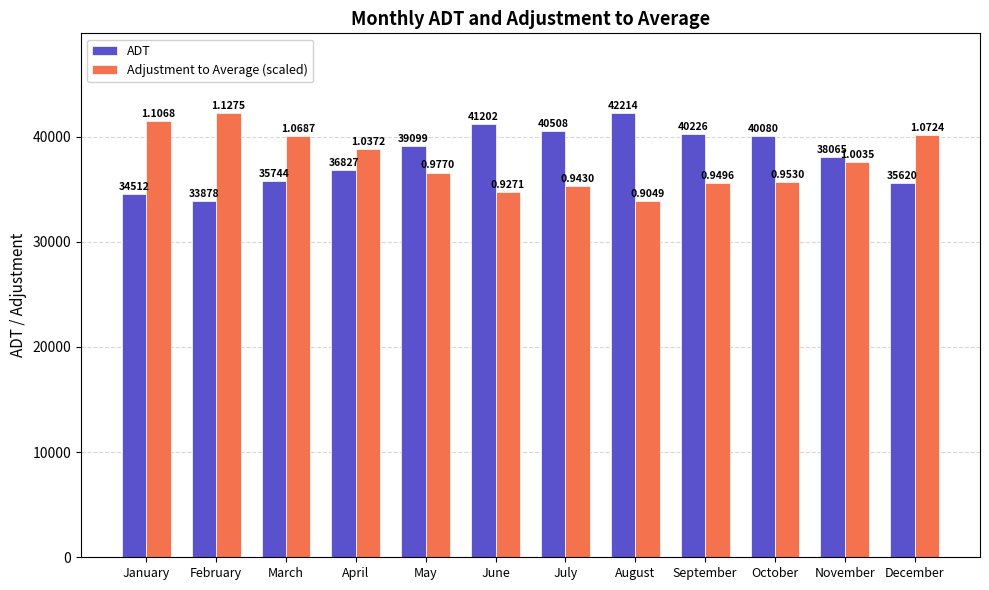

What are all the series names shown in the legend?

ADT, Adjustment to Average (scaled)